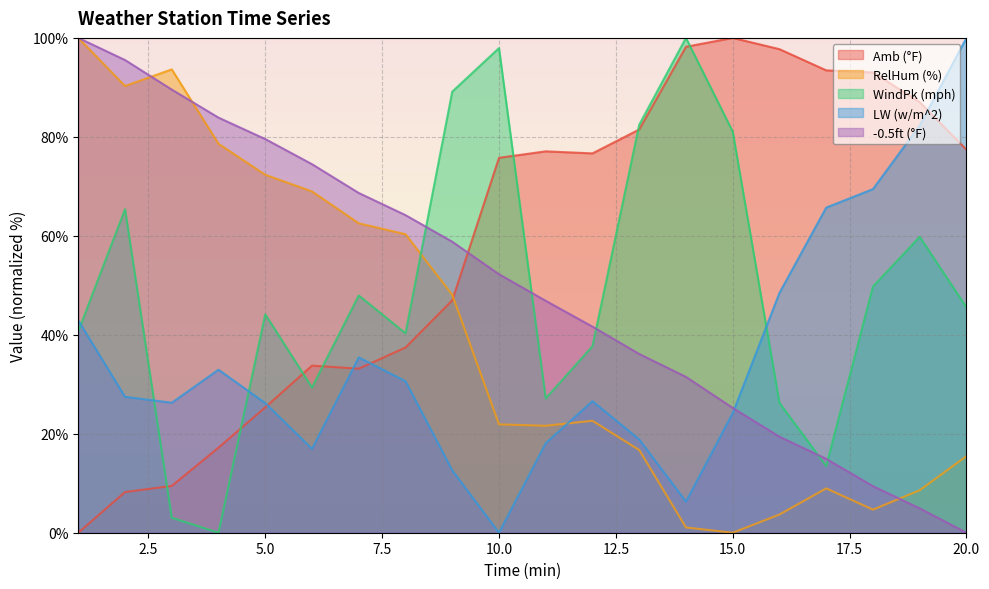

At which category does RelHum (%) reach its first local peak?

3